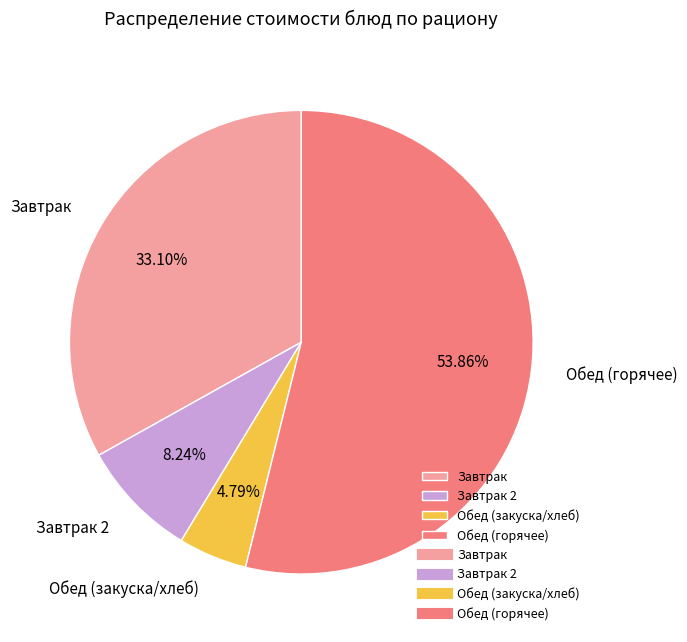

Which has a higher value, Завтрак 2 or Обед (горячее)?

Обед (горячее)